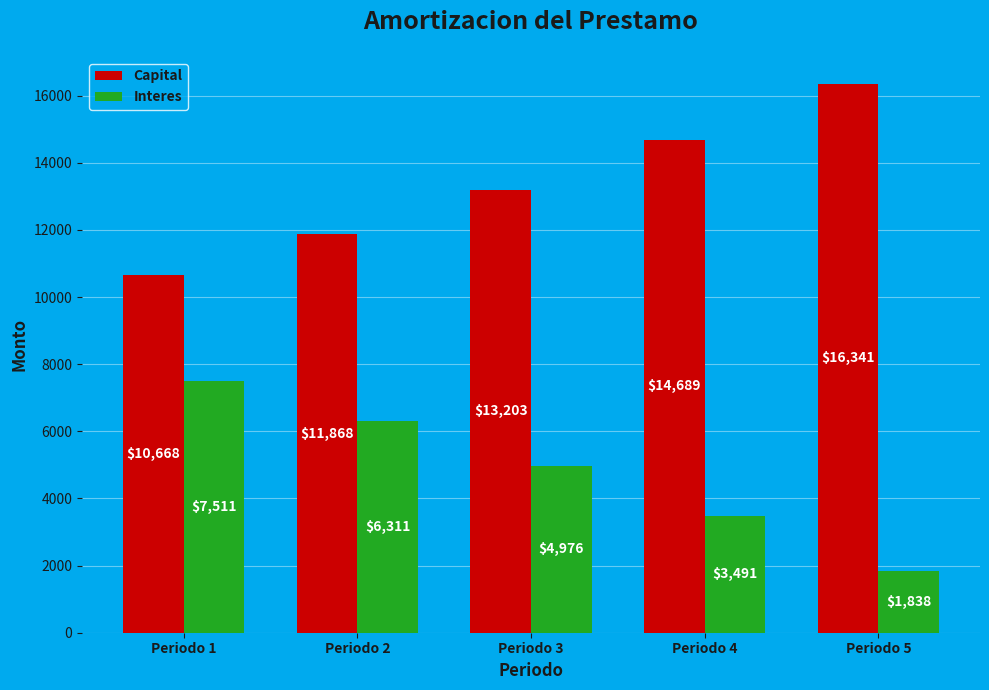

How many categories are shown in the chart?

5